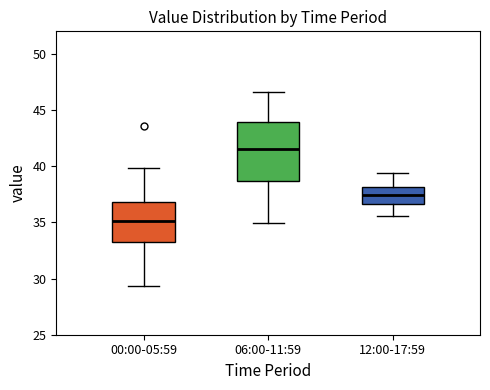

Reading left to right, read every box against the y-axis: the position of its median line, the range the box covers, and the ends of its whiskers. The values are not printed on the chart, so give them approximately, as read against the axis.

00:00-05:59: median 35.0, box 33.0 to 37.0, whiskers 29.5 to 40.0
06:00-11:59: median 41.5, box 38.5 to 44.0, whiskers 35.0 to 46.5
12:00-17:59: median 37.5, box 36.5 to 38.0, whiskers 35.5 to 39.5